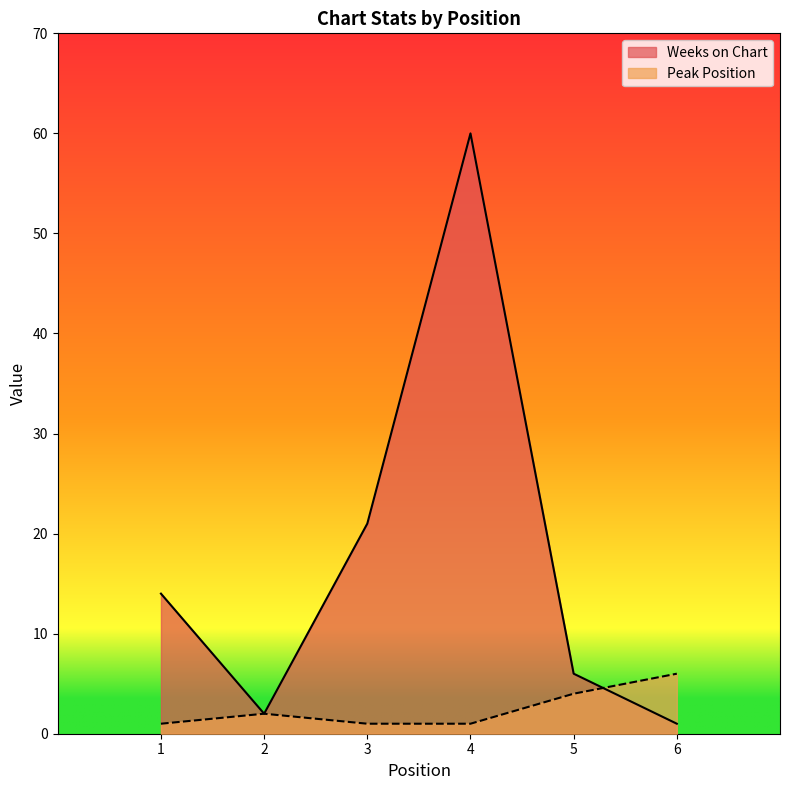

What is the spread (max minus min) of values at 4?

59